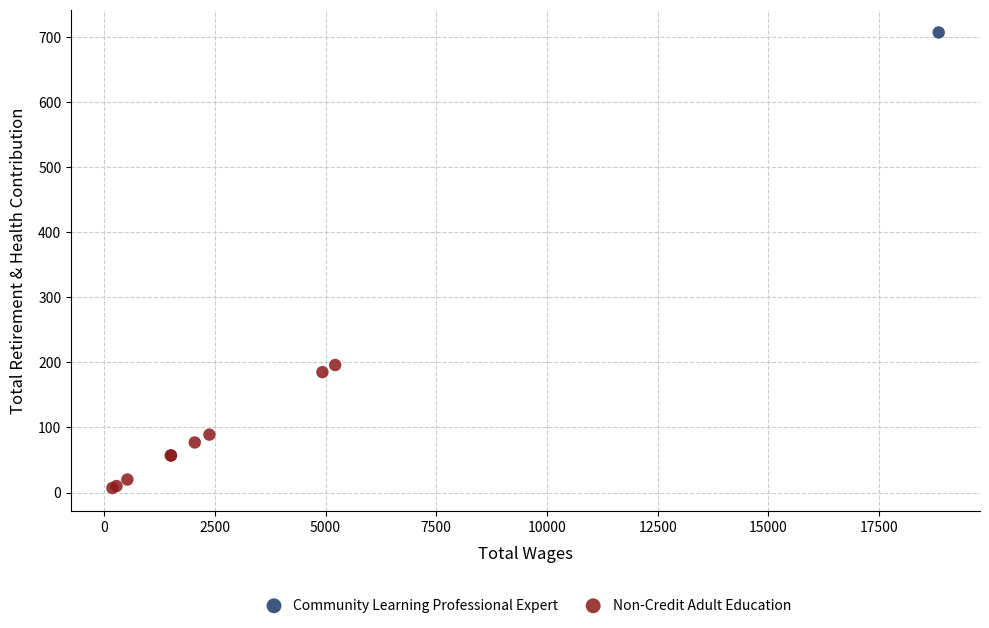

What are all the series names shown in the legend?

Community Learning Professional Expert, Non-Credit Adult Education